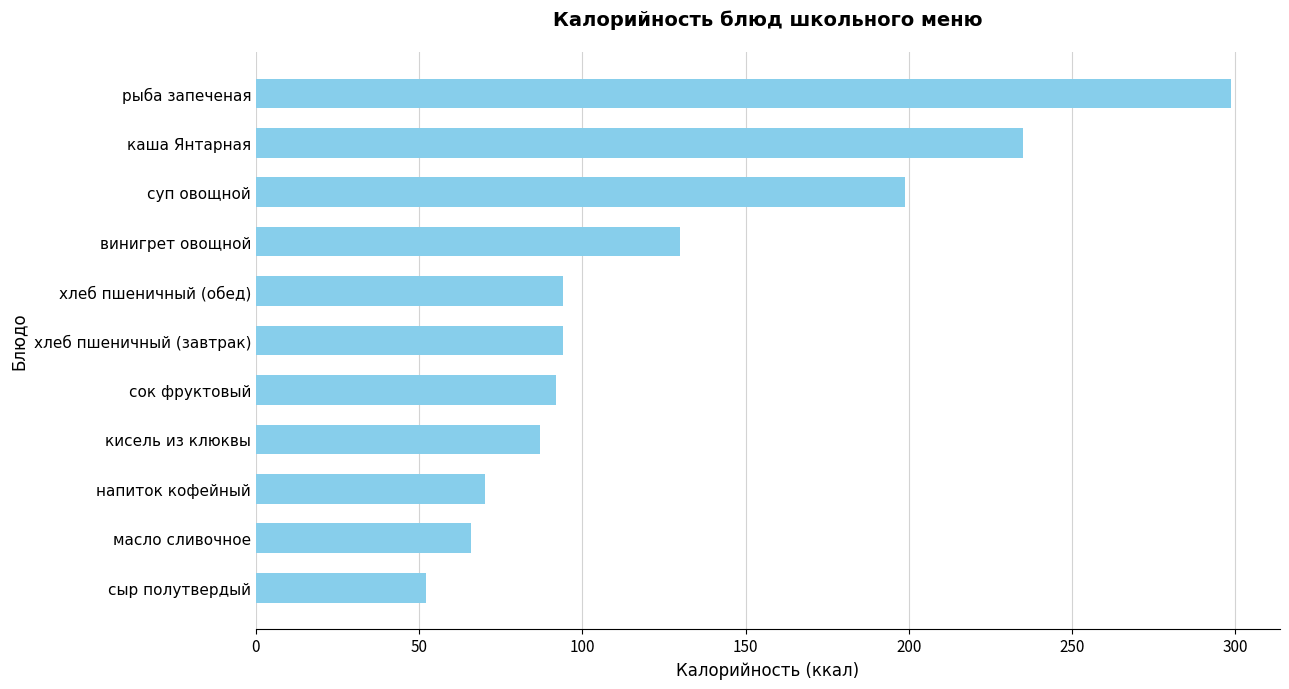

Count the number of categories in the chart.

11